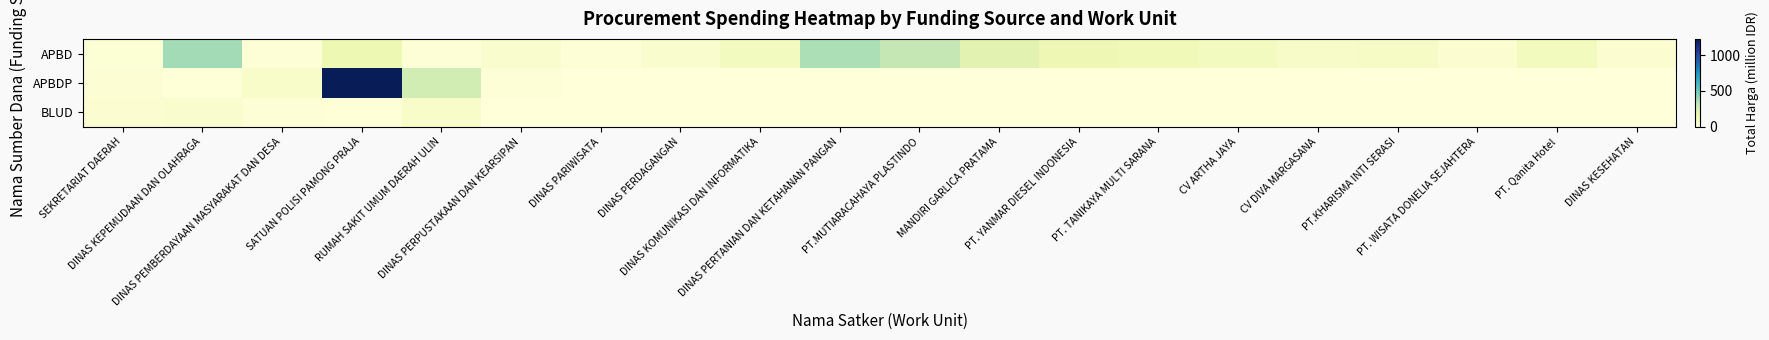

Which series has the largest range (max minus min)?

APBDP